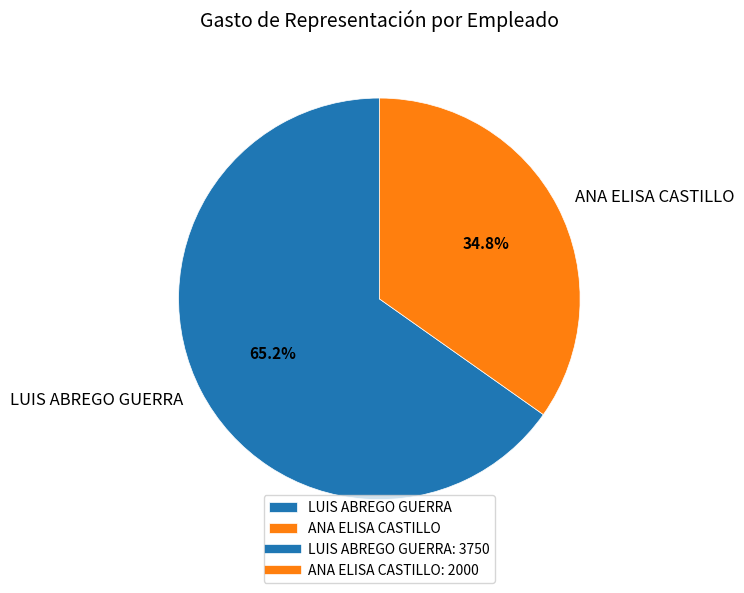

Count the number of slices in the pie.

2